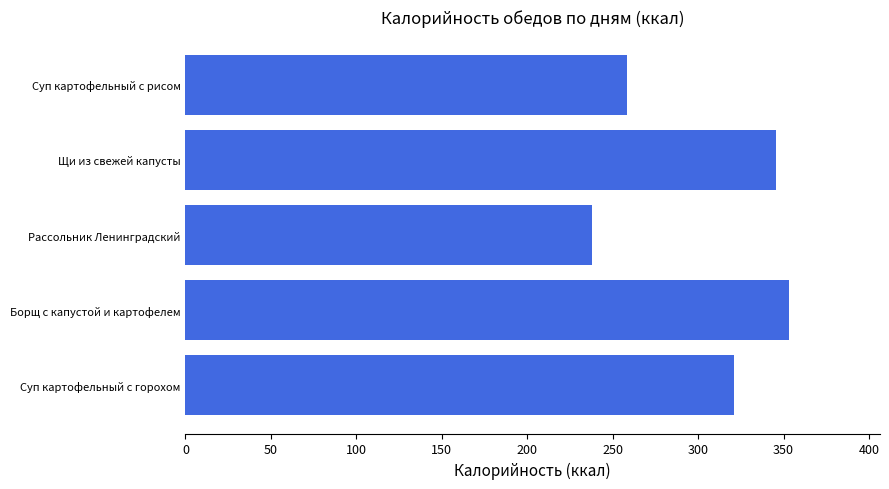

What is the difference between the maximum and minimum values?

115.3